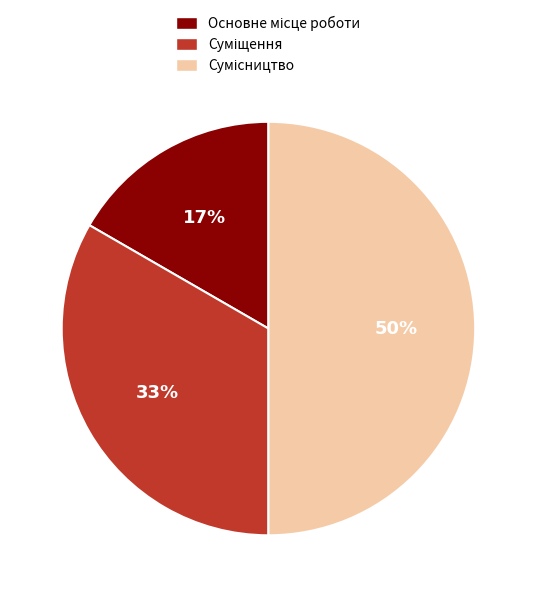

To the nearest percent, what is the average slice percentage?

33%